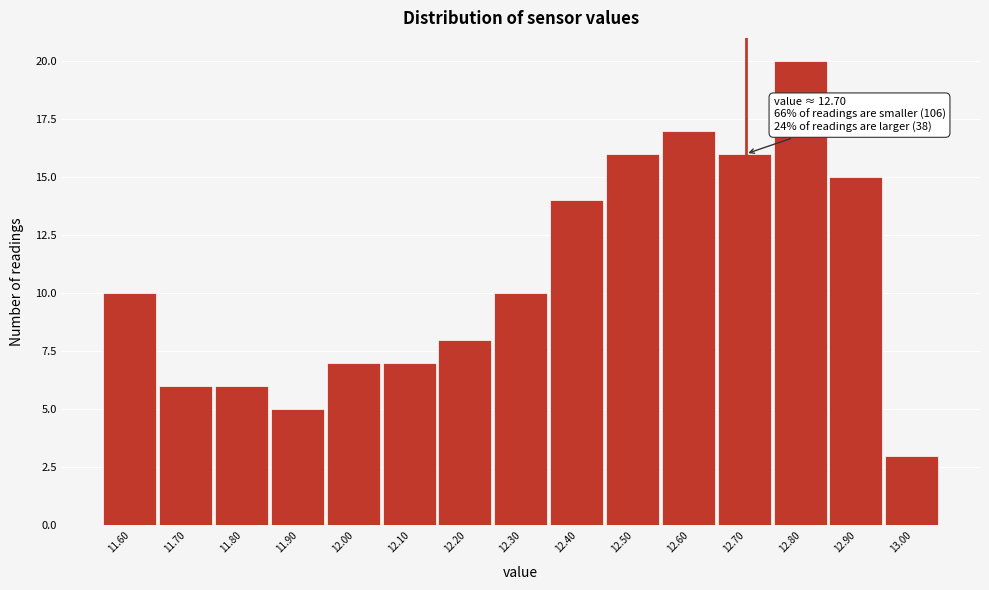

Over which range of the x-axis is the bar tallest?

12.75 to 12.85